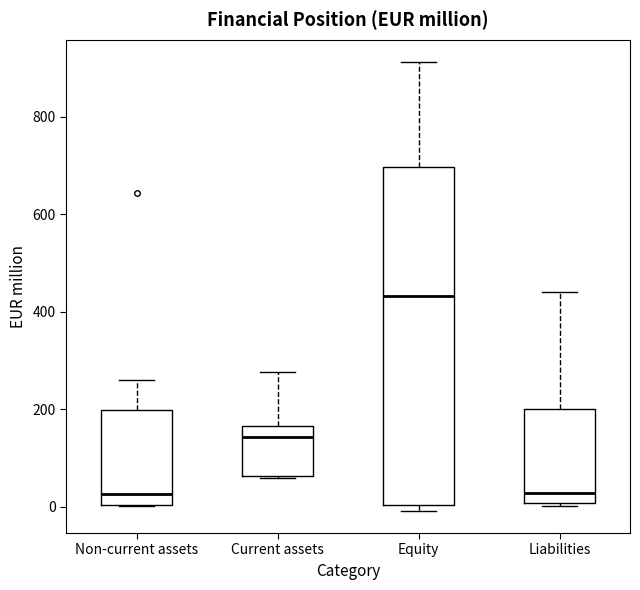

Comparing the boxes themselves (not the whiskers), which one is the tallest?

Equity